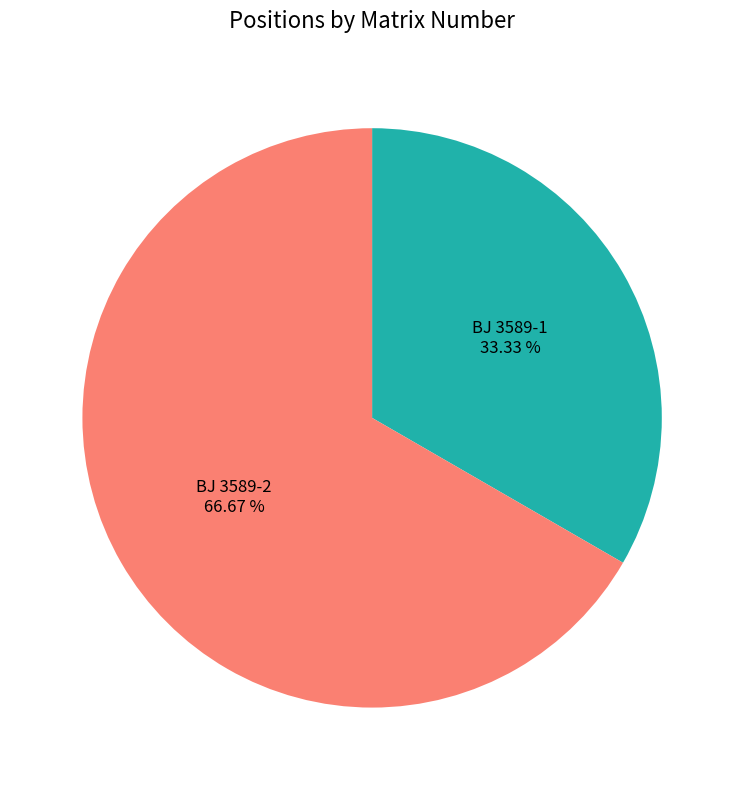

Is there any slice that represents more than half of the pie?

Yes